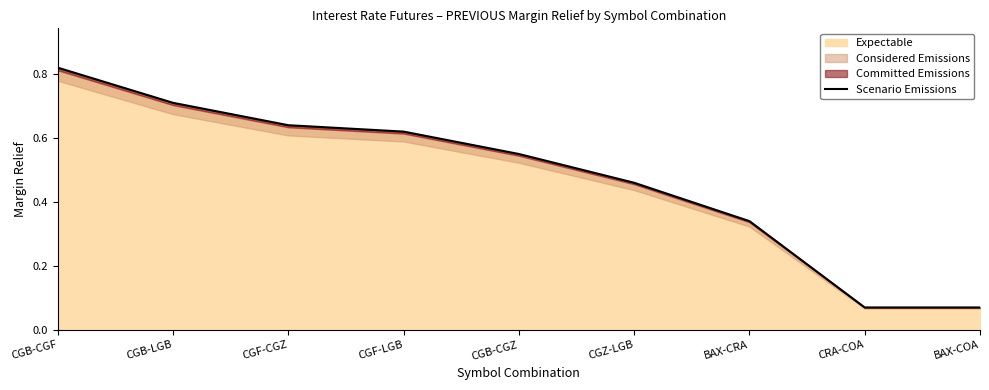

What is the sum of the values at BAX-COA and CGB-LGB?

0.8